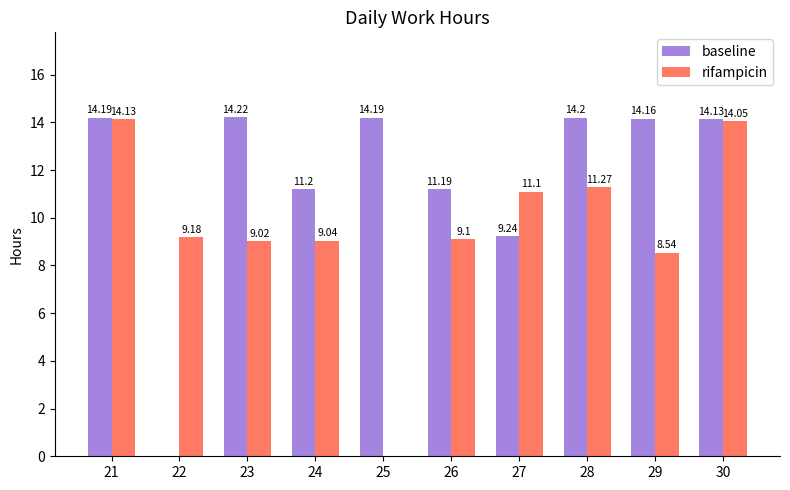

The value of rifampicin at 21 is 14.1. True or false?

True